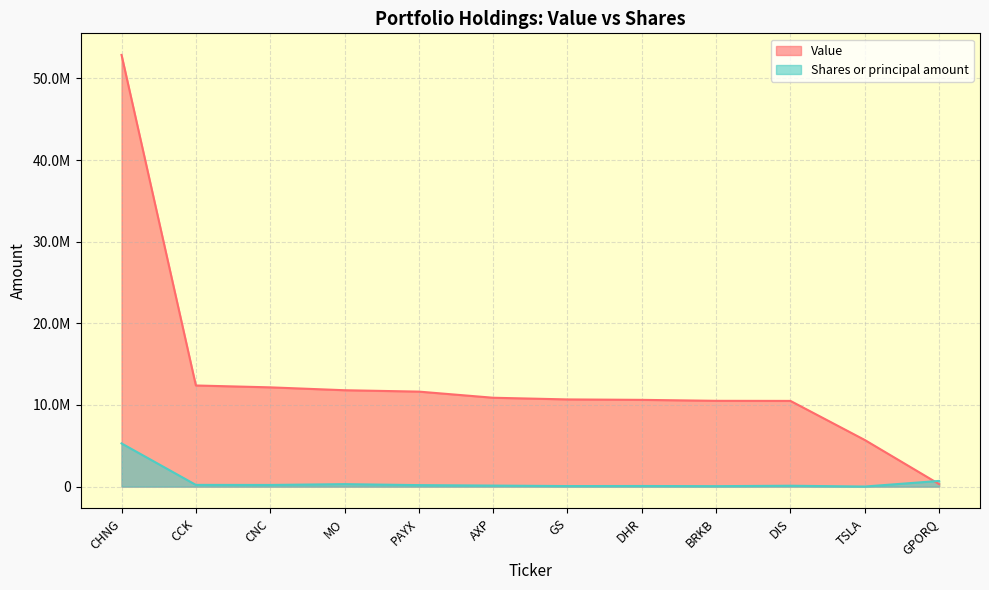

What is the label of the 5th point from the right?

DHR